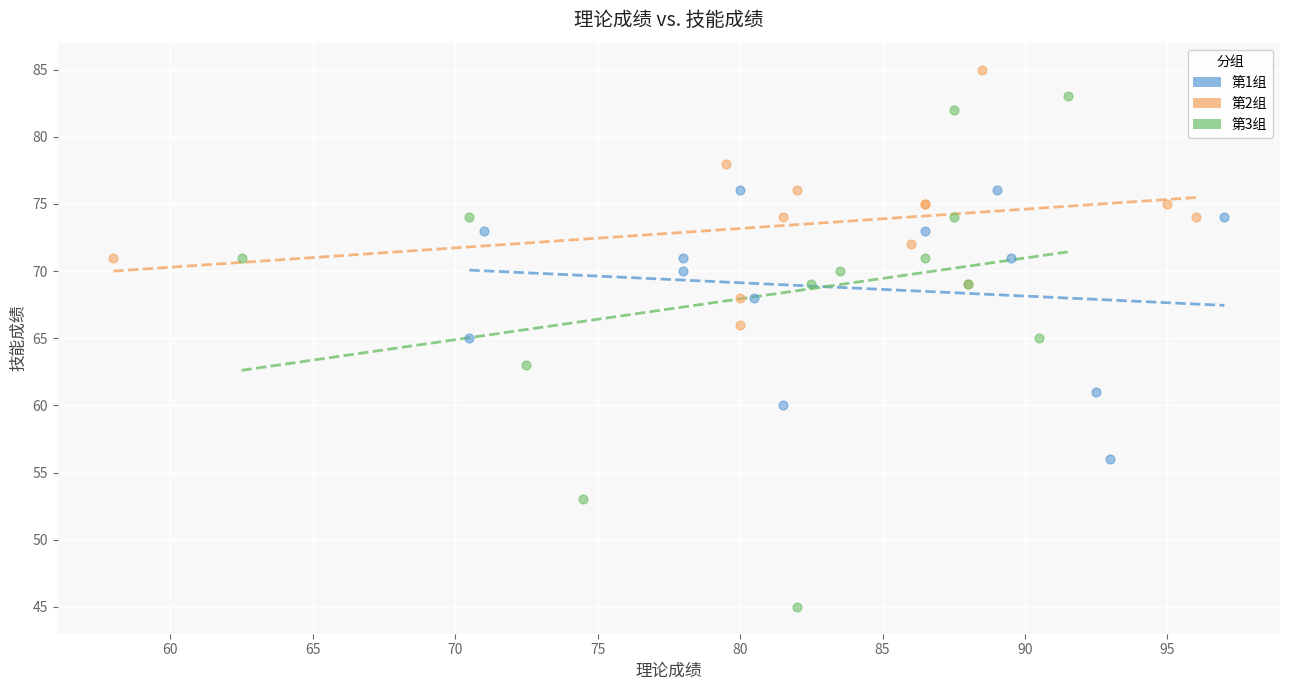

What are all the series names shown in the legend?

第1组, 第2组, 第3组